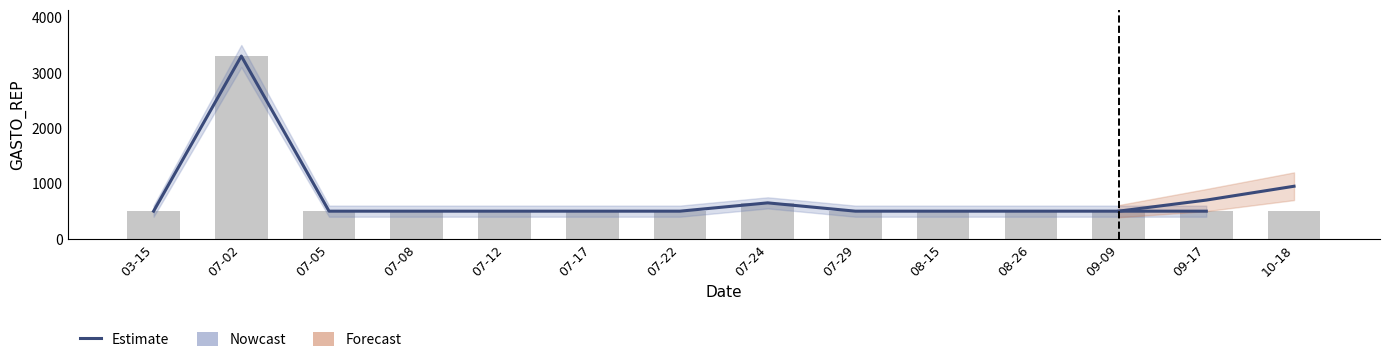

What position from the right is 08-26?

3